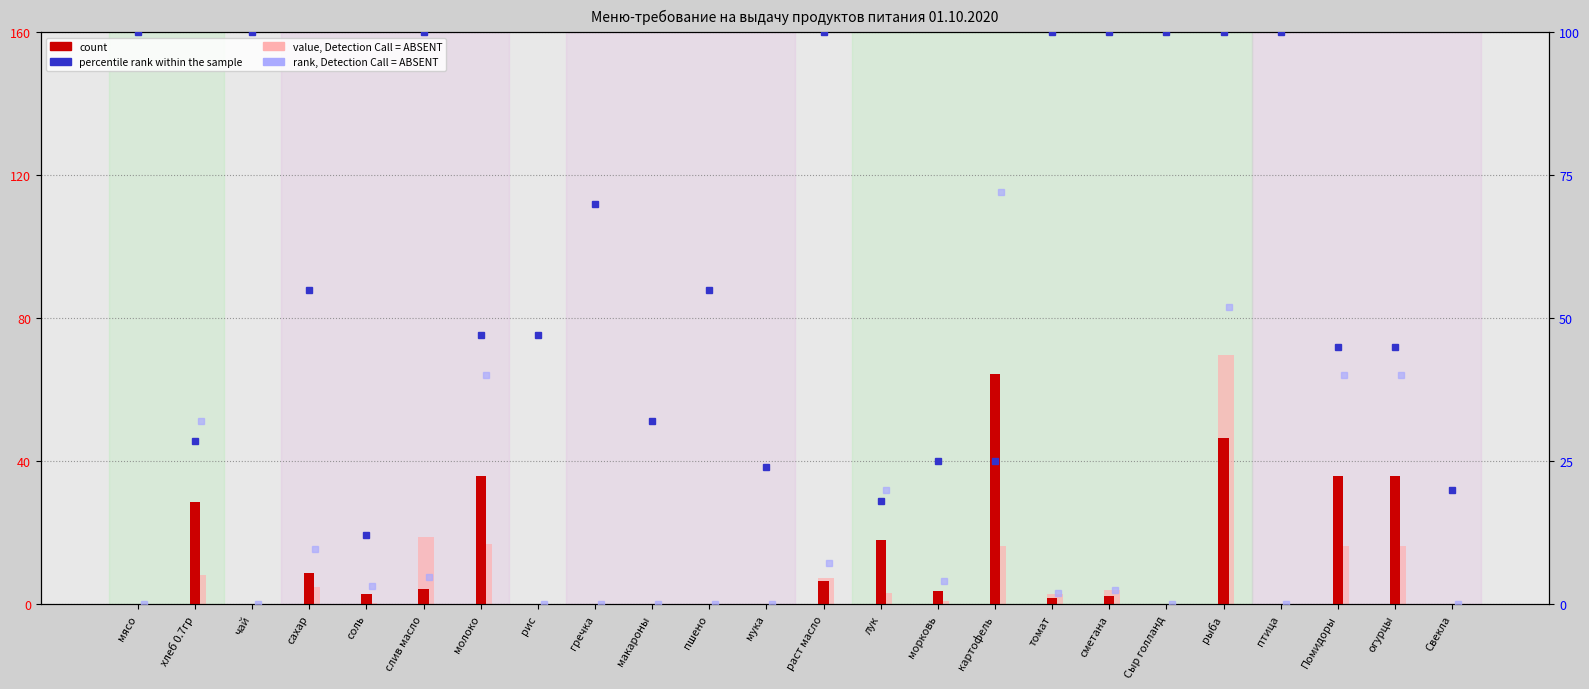

Which series has the largest total across all categories?

percentile rank within the sample